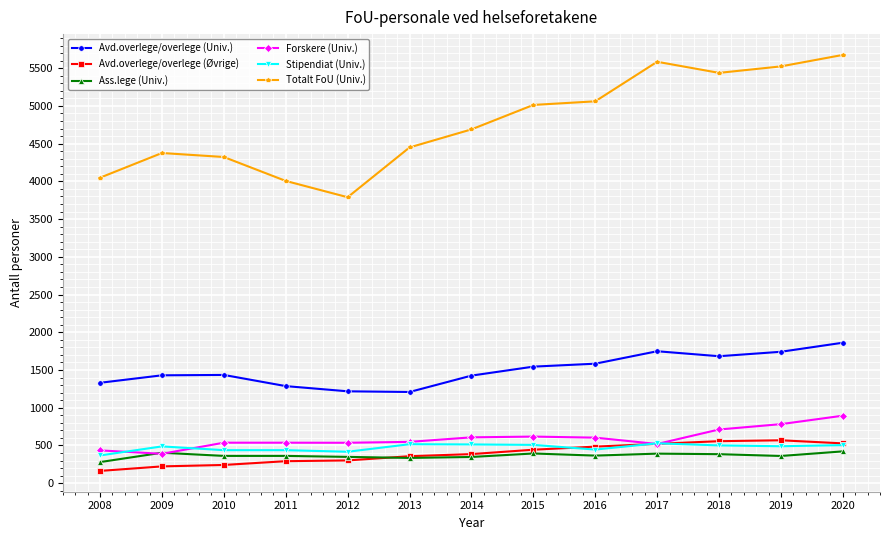

What is the difference between the second highest and minimum values in the Forskere (Univ.) series?

393